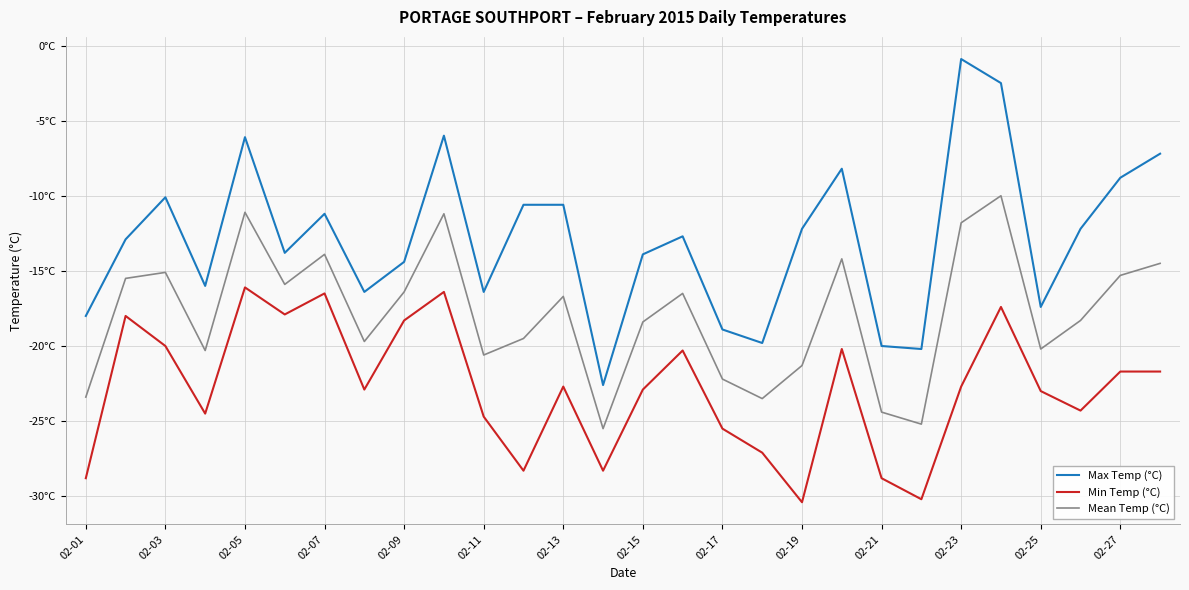

What are all the series names shown in the legend?

Max Temp (°C), Min Temp (°C), Mean Temp (°C)